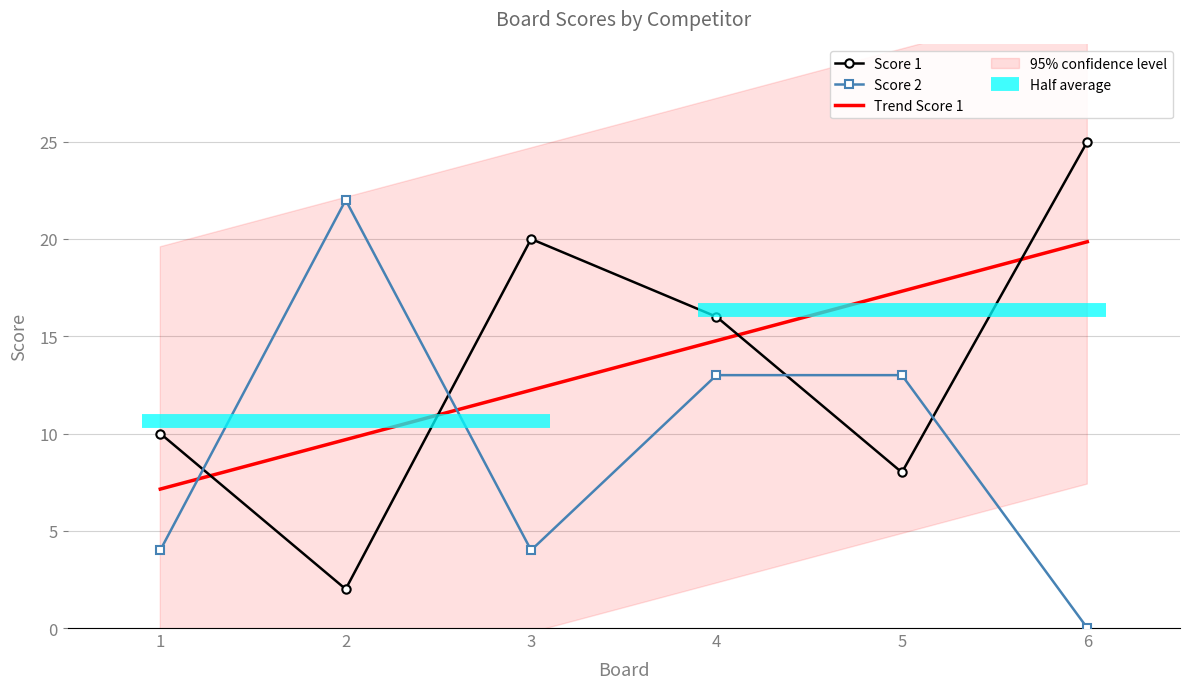

Is the value of Score 1 at 3 greater than the value of Score 2 at 2?

No